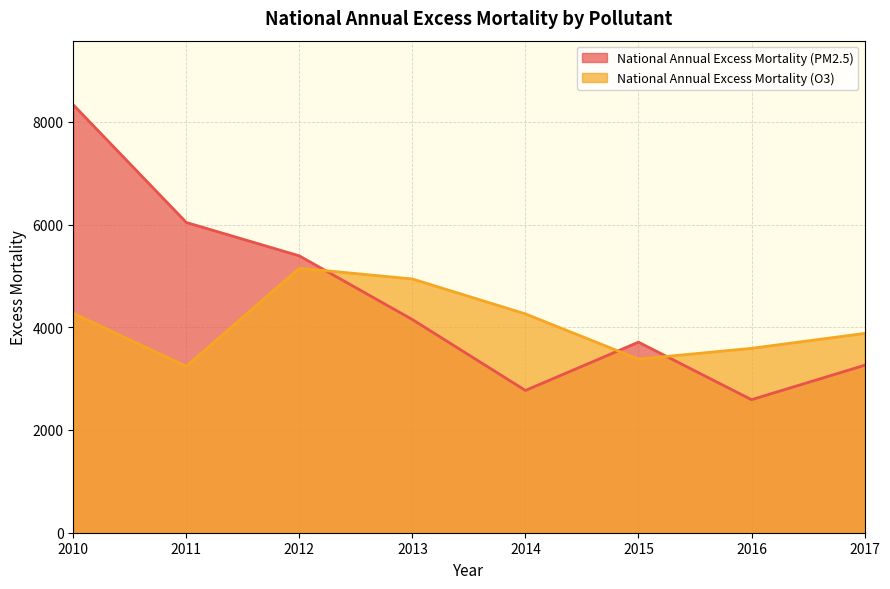

Does the chart display data point markers on the line(s)?

No